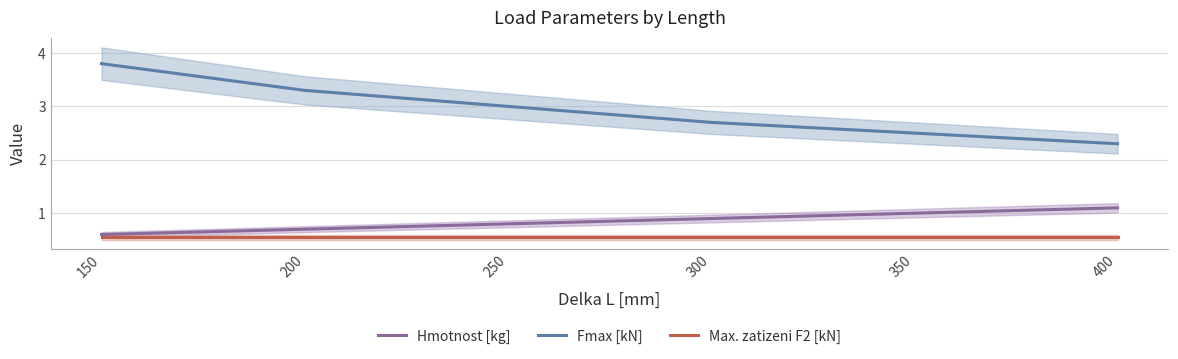

At 400, list the series in order from smallest to largest.

Max. zatizeni F2 [kN], Hmotnost [kg], Fmax [kN]